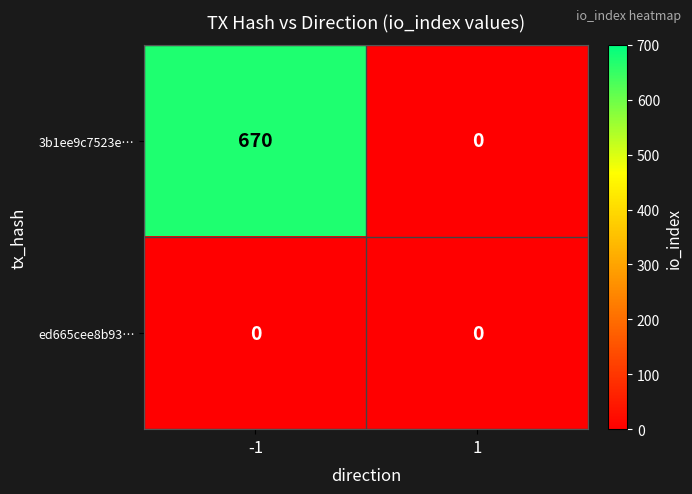

Reading left to right, extract all data points from this chart.

3b1ee9c7523e…: -1=670	1=0
ed665cee8b93…: -1=0	1=0